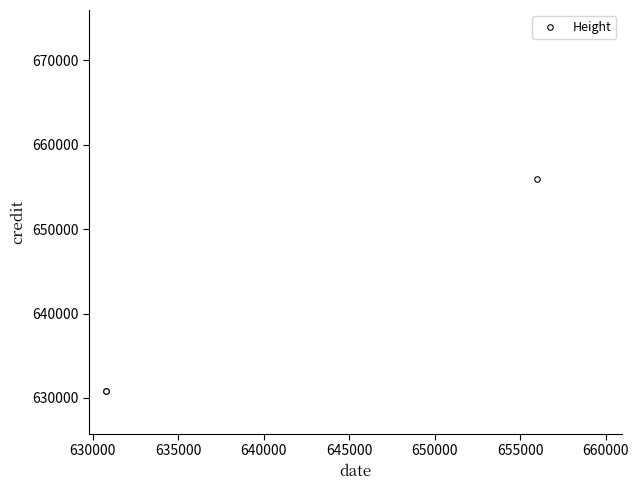

What is the smallest value displayed?

630776